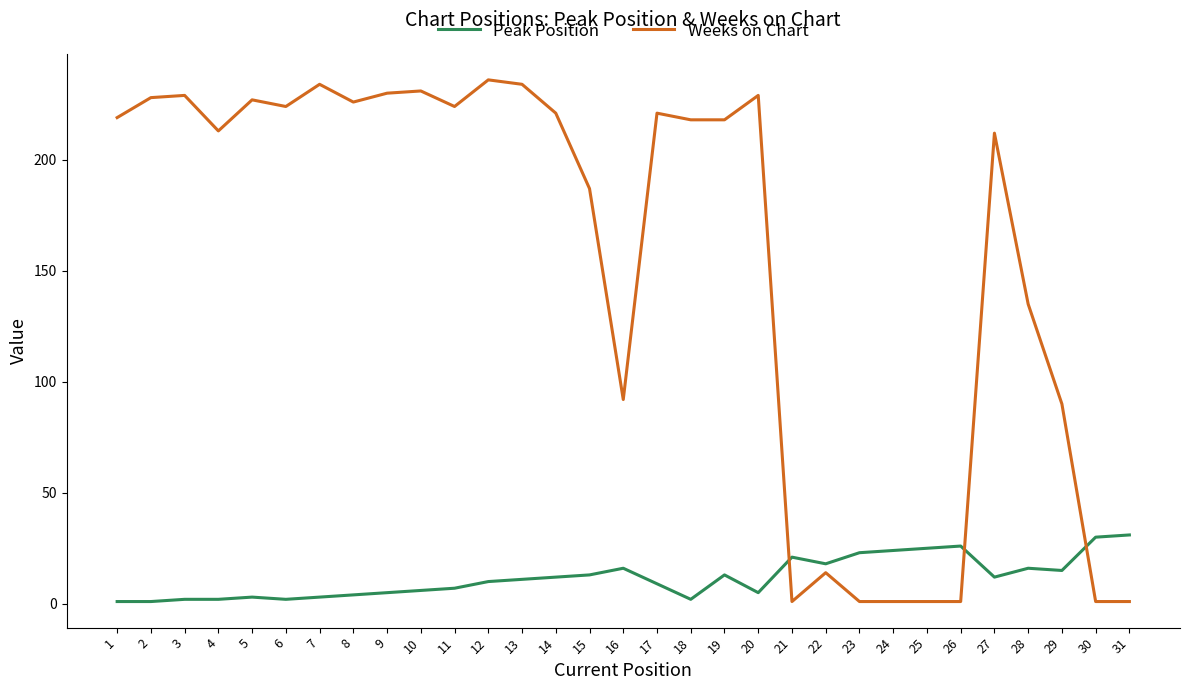

Between which two adjacent categories do Peak Position and Weeks on Chart first intersect?

20 and 21